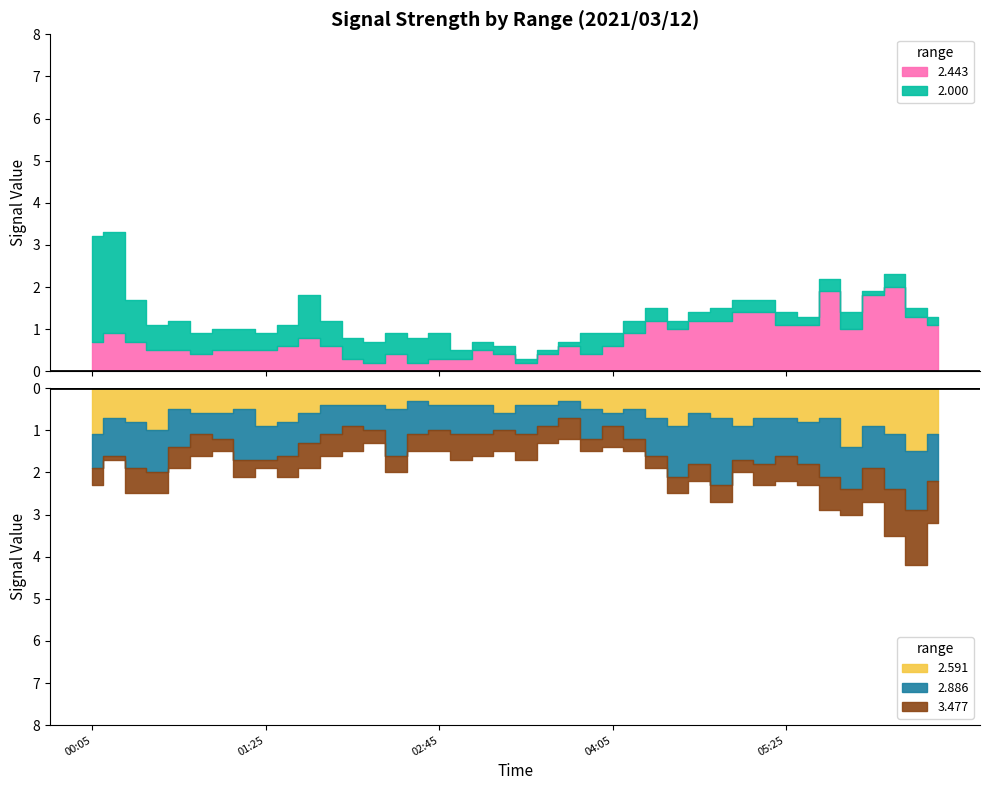

True or false: 2.000 has a value of 0.3 at 2021/03/12 05:15.

True